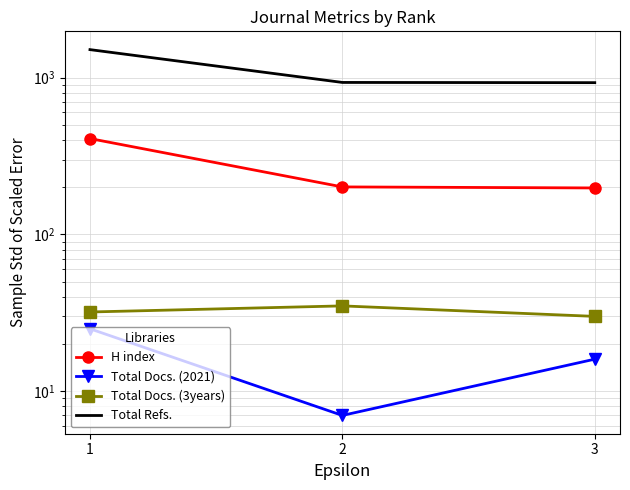

Is it true that Total Refs. equals 1511 at 1?

True